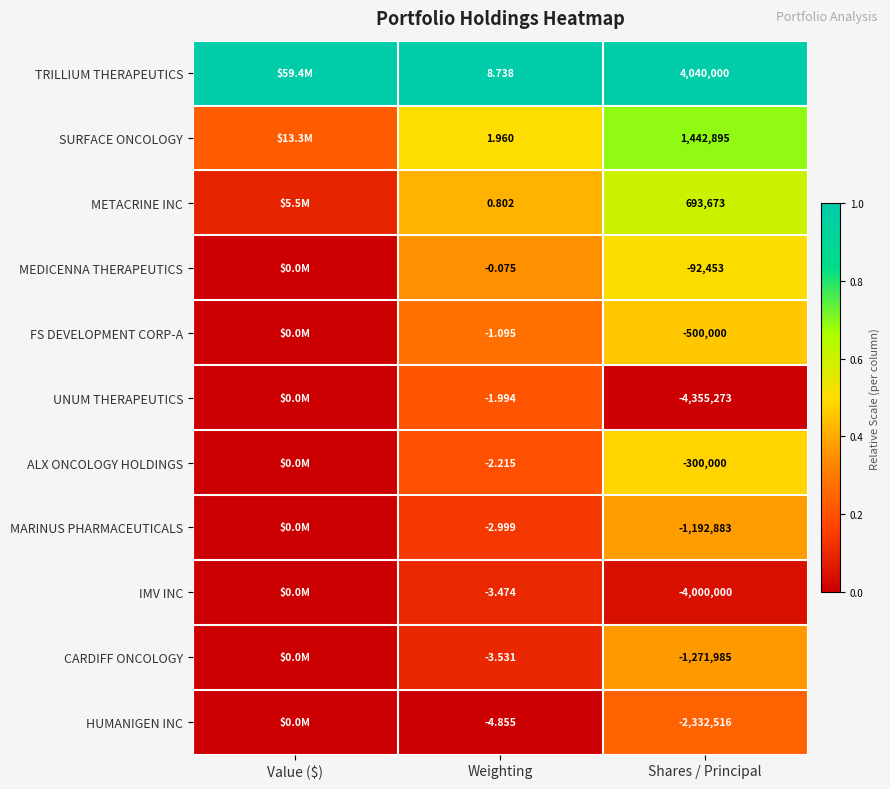

At Shares / Principal, list the series in order from smallest to largest.

UNUM THERAPEUTICS, IMV INC, HUMANIGEN INC, CARDIFF ONCOLOGY, MARINUS PHARMACEUTICALS, FS DEVELOPMENT CORP-A, ALX ONCOLOGY HOLDINGS, MEDICENNA THERAPEUTICS, METACRINE INC, SURFACE ONCOLOGY, TRILLIUM THERAPEUTICS